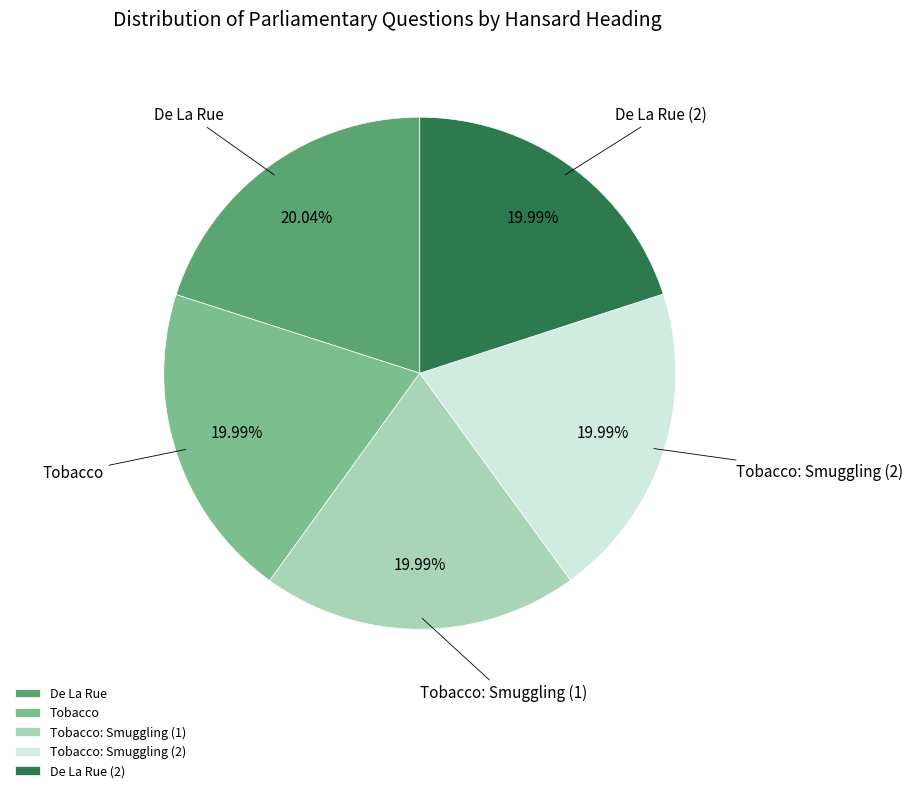

How many segments does this pie chart have?

5